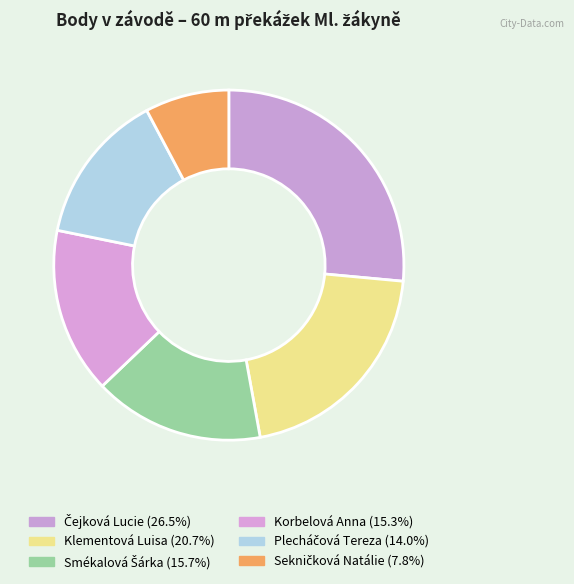

How many segments does this pie chart have?

6